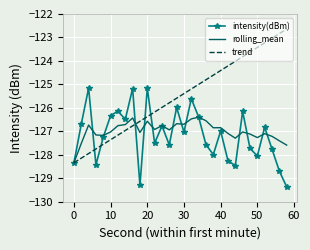

What is the maximum value for rolling_mean?

-126.4